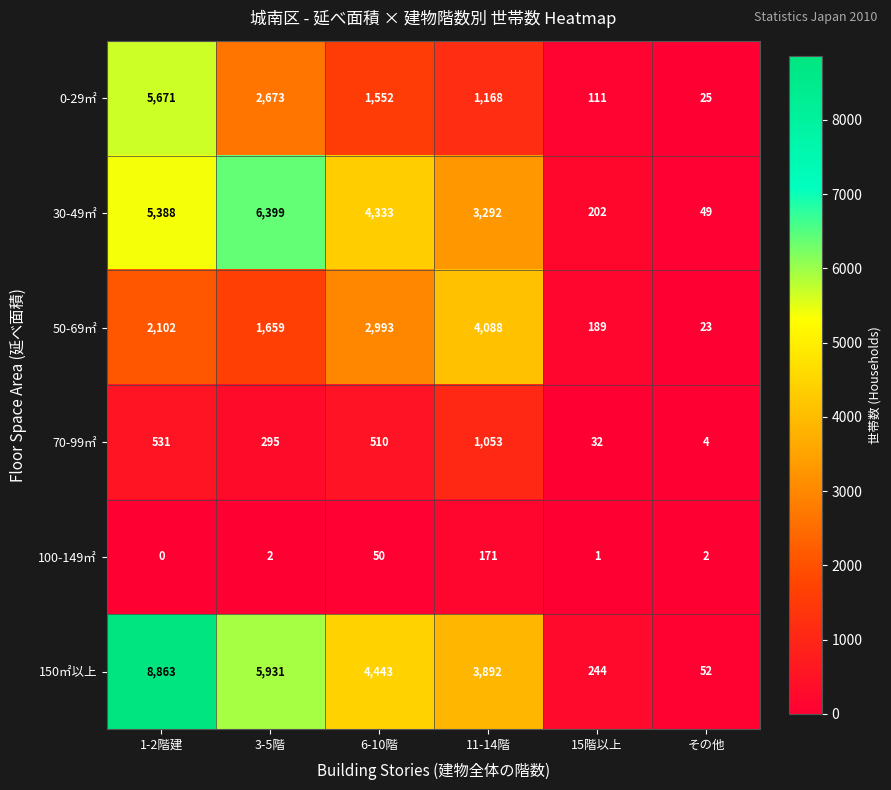

How many categories are shown in the chart?

6